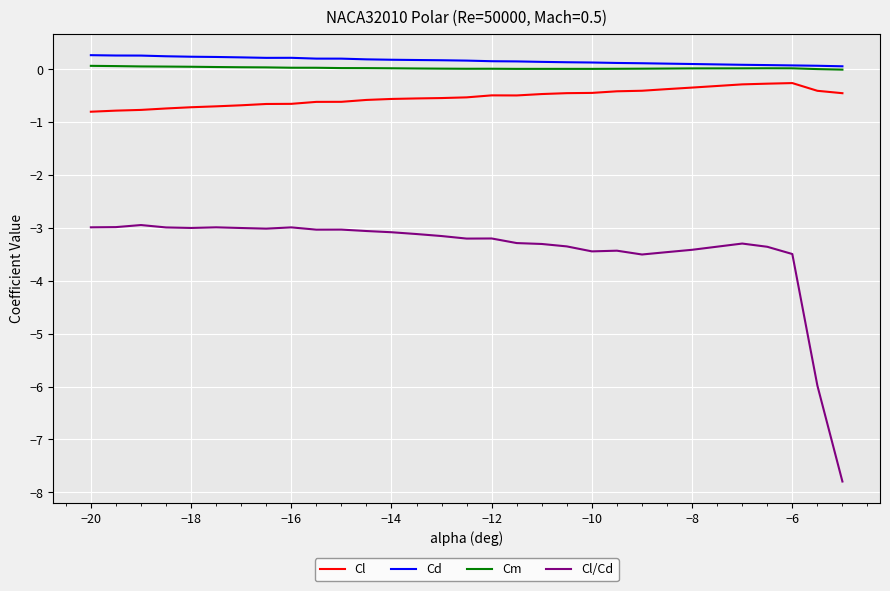

What is the maximum value for Cl/Cd?

-2.9